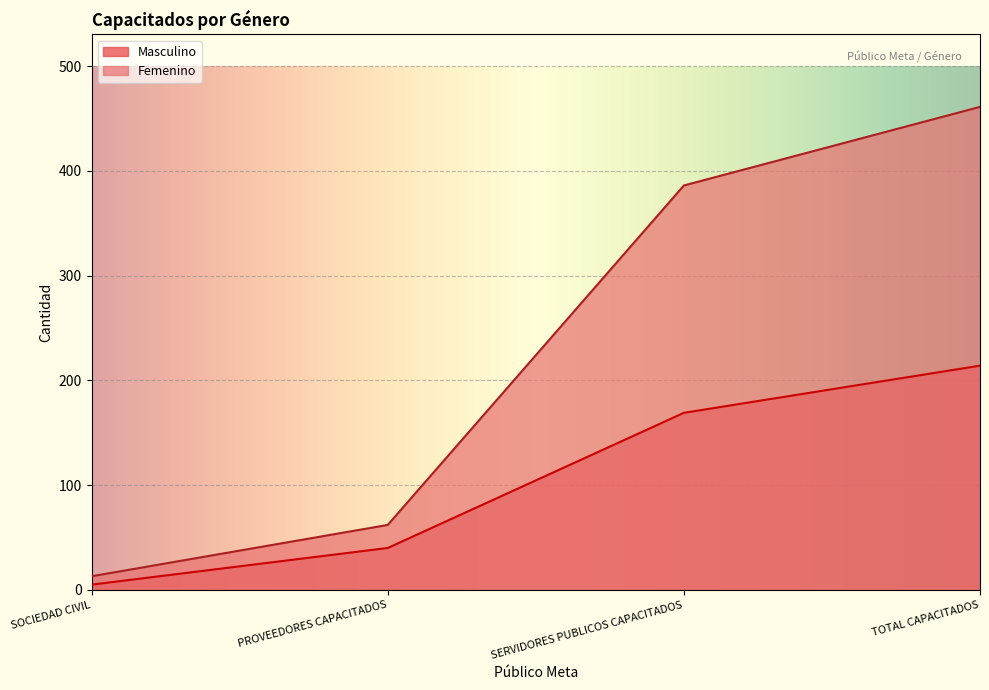

List the series in order of their peak value, lowest first.

Masculino, Femenino